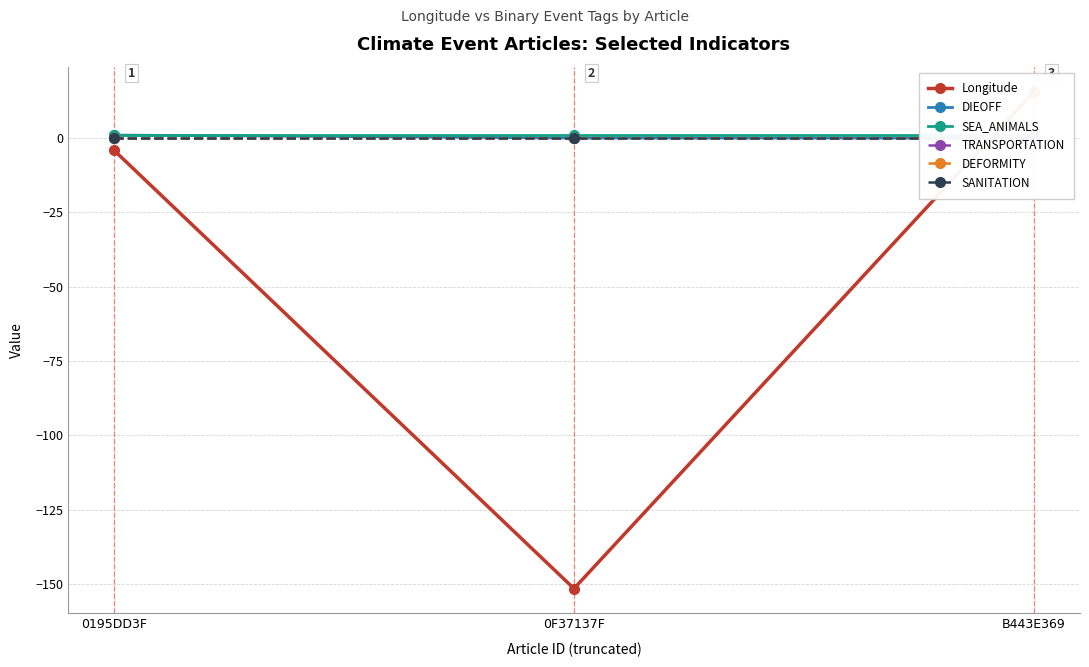

What are all the series names shown in the legend?

Longitude, DIEOFF, SEA_ANIMALS, TRANSPORTATION, DEFORMITY, SANITATION